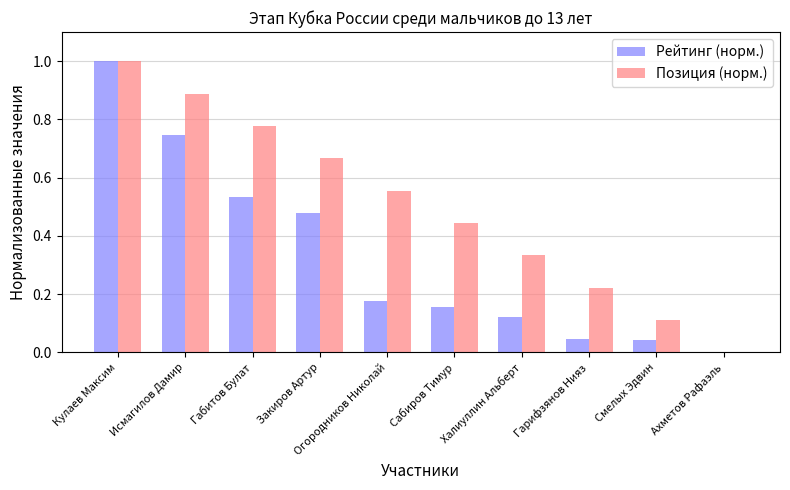

What is the maximum value shown in the chart?

1.0